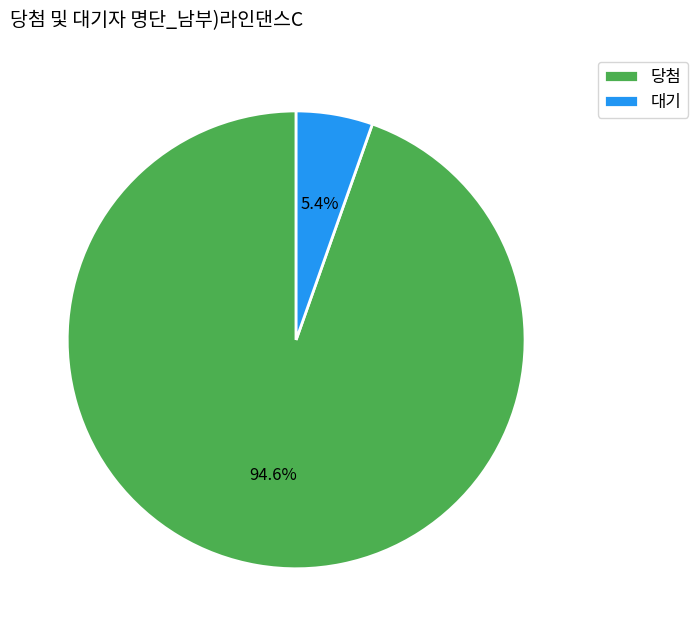

Between 대기 and 당첨, which is larger?

당첨